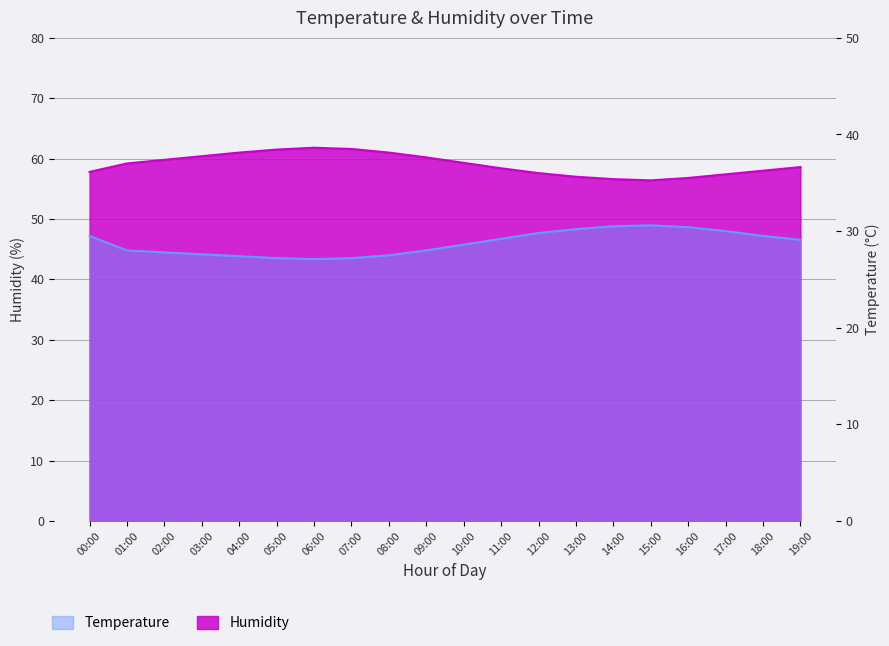

How many lines are shown in the chart?

2